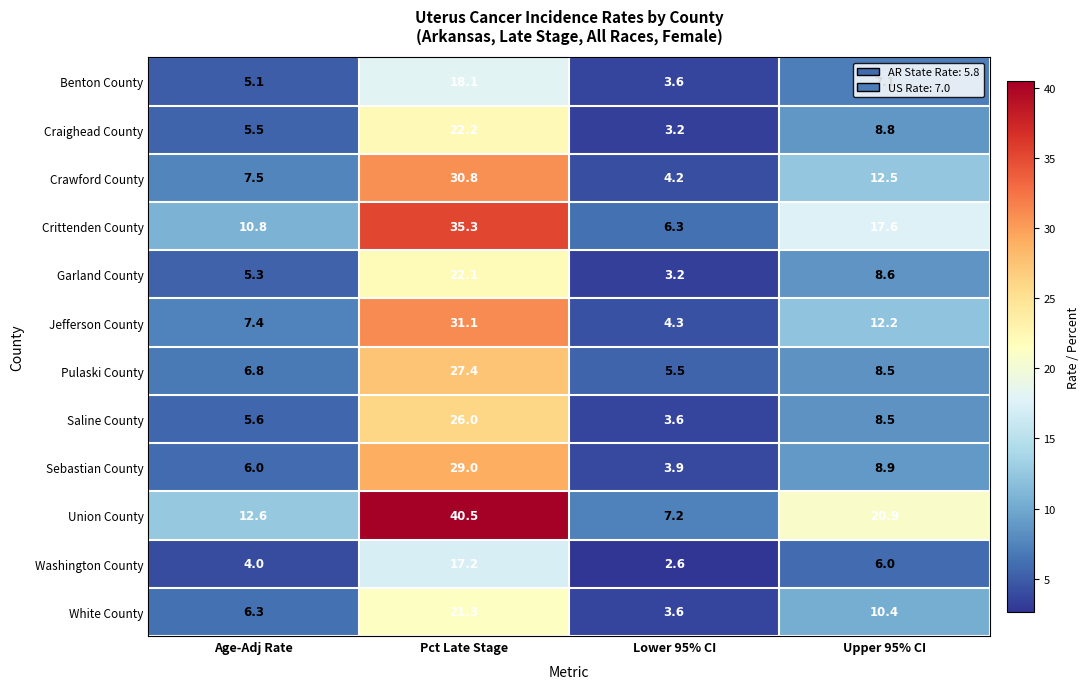

How many categories are shown in the chart?

4